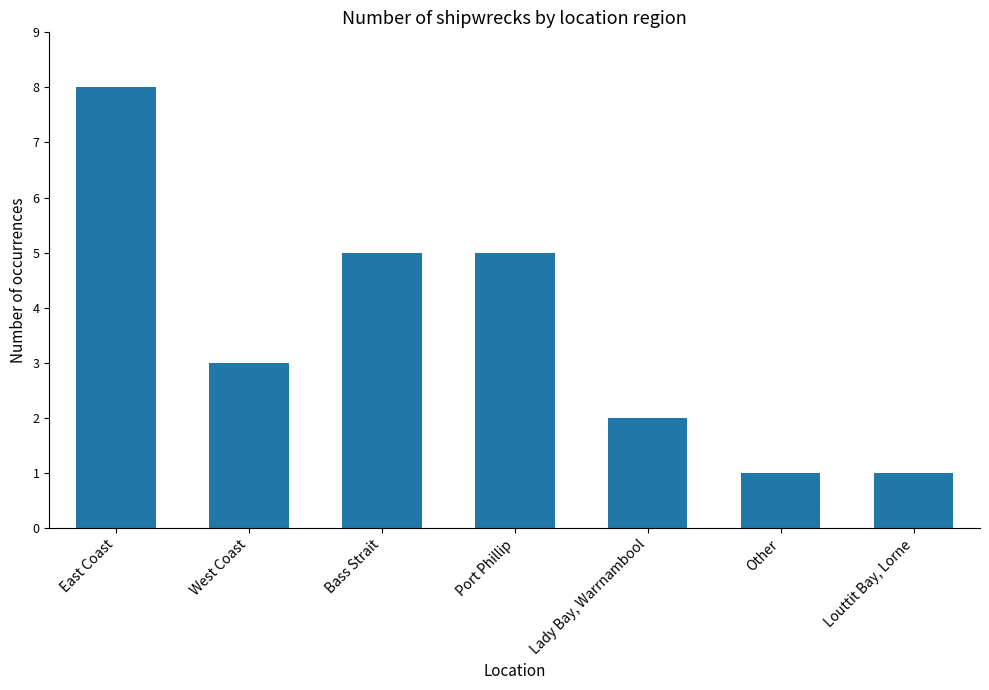

What is the minimum value shown in the chart?

1